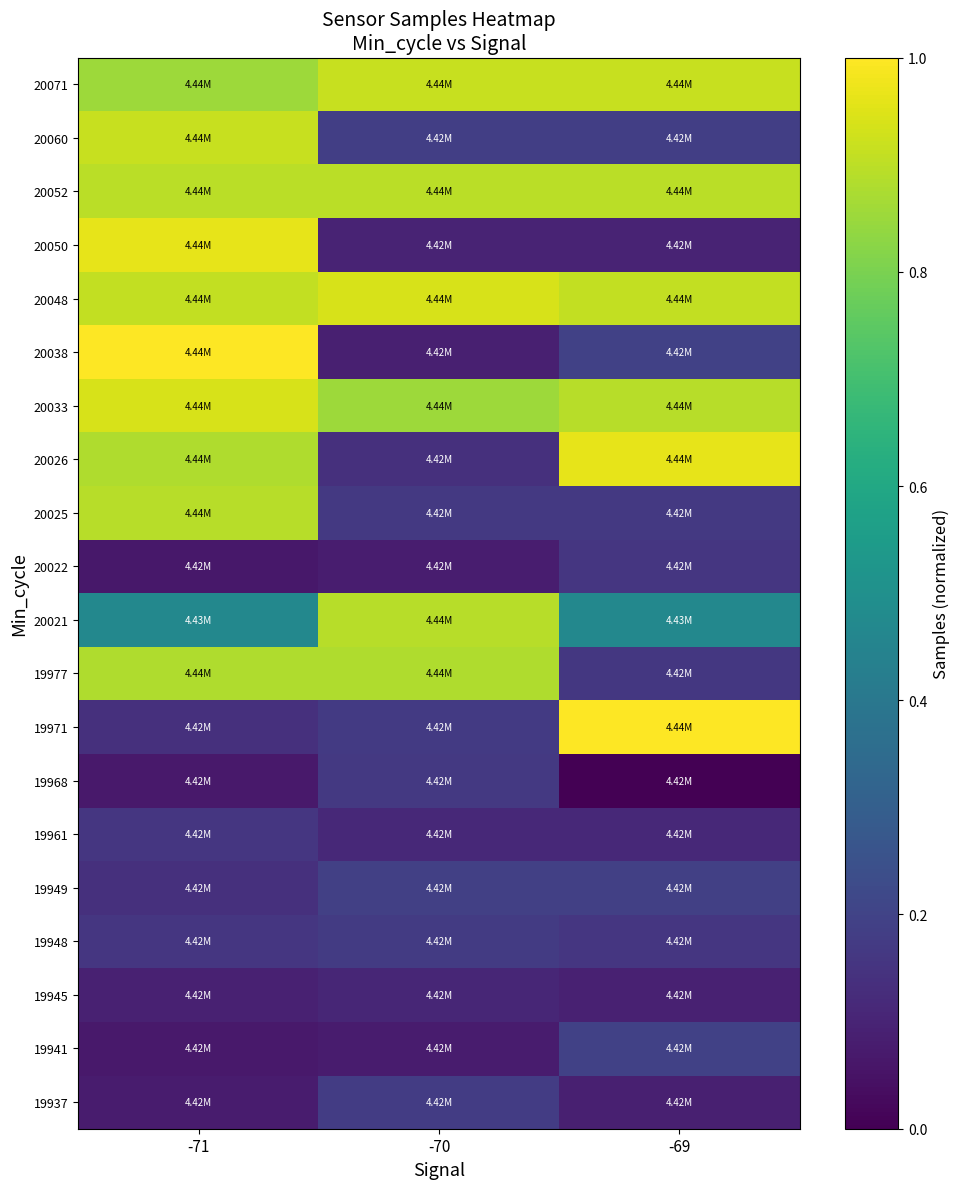

Reading right to left, list all the values displayed in this chart.

19937: -69=0.1	-70=0.2	-71=0.1
19941: -69=0.2	-70=0.1	-71=0.1
19945: -69=0.1	-70=0.1	-71=0.1
19948: -69=0.2	-70=0.2	-71=0.2
19949: -69=0.2	-70=0.2	-71=0.1
19961: -69=0.1	-70=0.1	-71=0.2
19968: -69=0.0	-70=0.2	-71=0.1
19971: -69=1.0	-70=0.2	-71=0.1
19977: -69=0.2	-70=0.9	-71=0.9
20021: -69=0.5	-70=0.9	-71=0.5
20022: -69=0.2	-70=0.1	-71=0.1
20025: -69=0.2	-70=0.2	-71=0.9
20026: -69=1.0	-70=0.1	-71=0.9
20033: -69=0.9	-70=0.9	-71=0.9
20038: -69=0.2	-70=0.1	-71=1.0
20048: -69=0.9	-70=0.9	-71=0.9
20050: -69=0.1	-70=0.1	-71=1.0
20052: -69=0.9	-70=0.9	-71=0.9
20060: -69=0.2	-70=0.2	-71=0.9
20071: -69=0.9	-70=0.9	-71=0.9